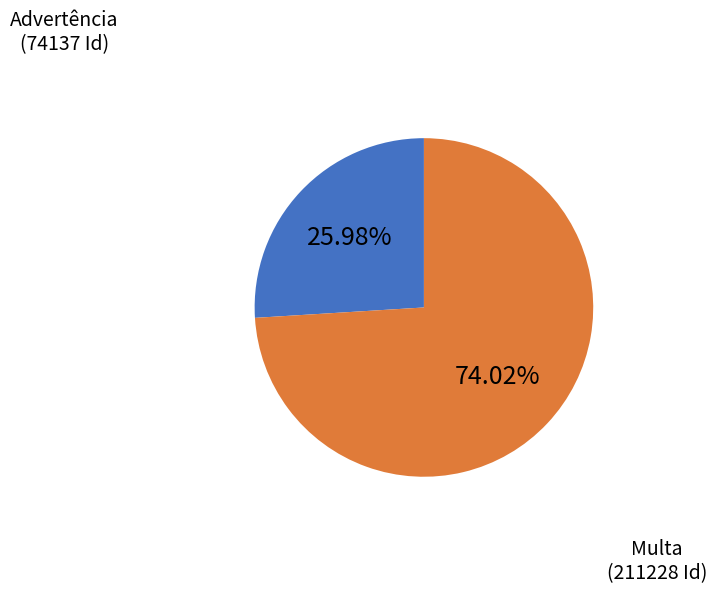

Is there any slice that represents more than half of the pie?

Yes